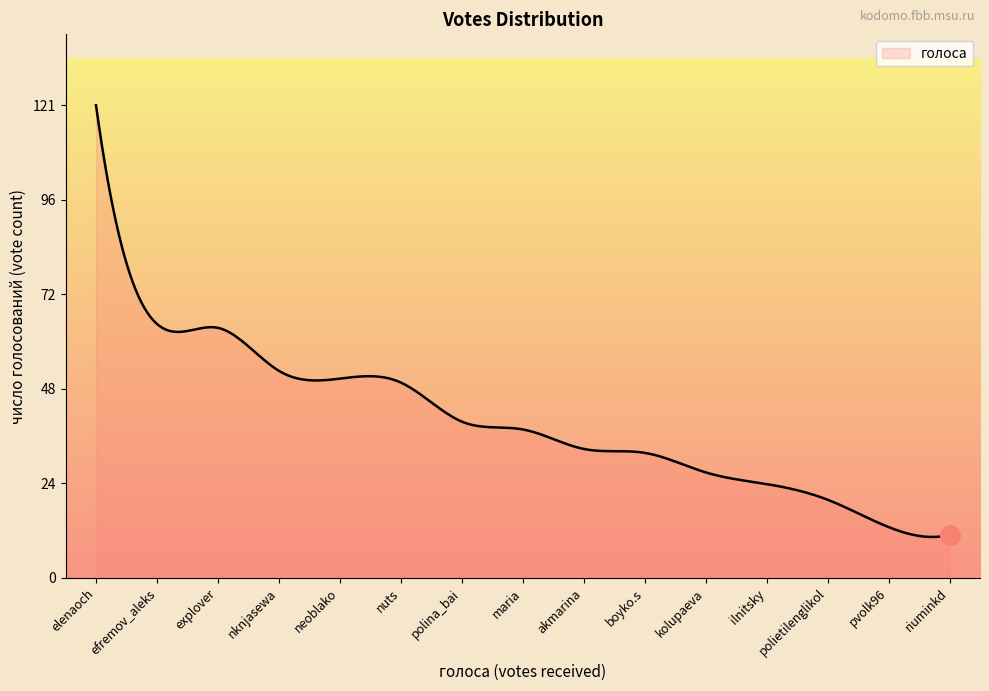

What is the difference between the maximum and minimum values?

110.5